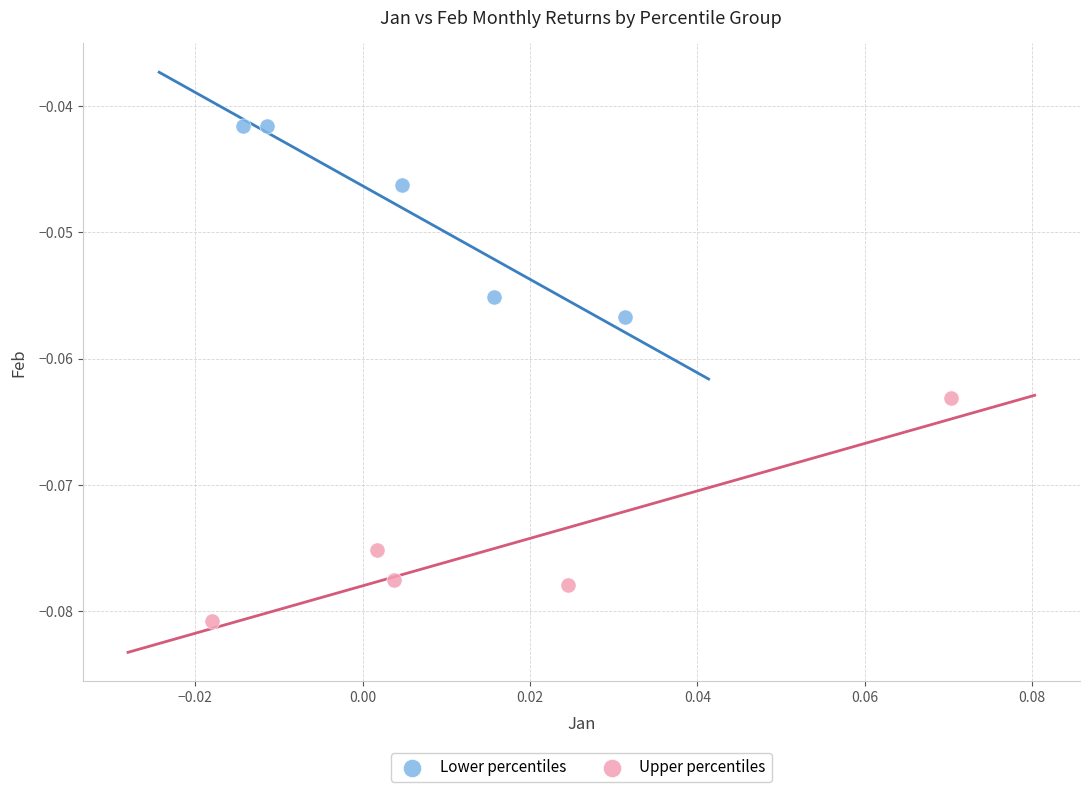

Which series contains the lowest Y value?

Upper percentiles